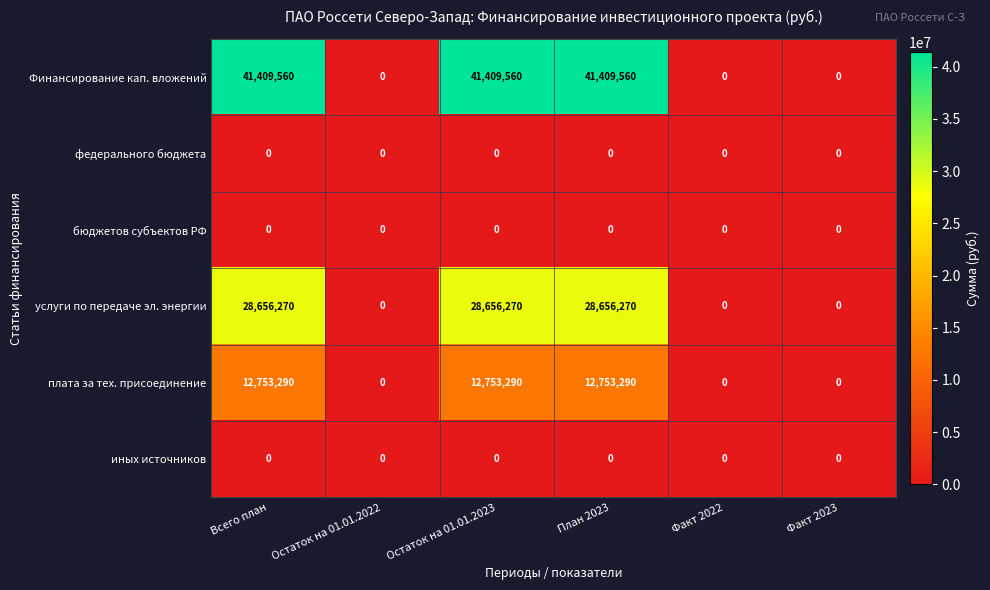

Is it true that услуги по передаче эл. энергии equals 41981816 at Всего план?

False